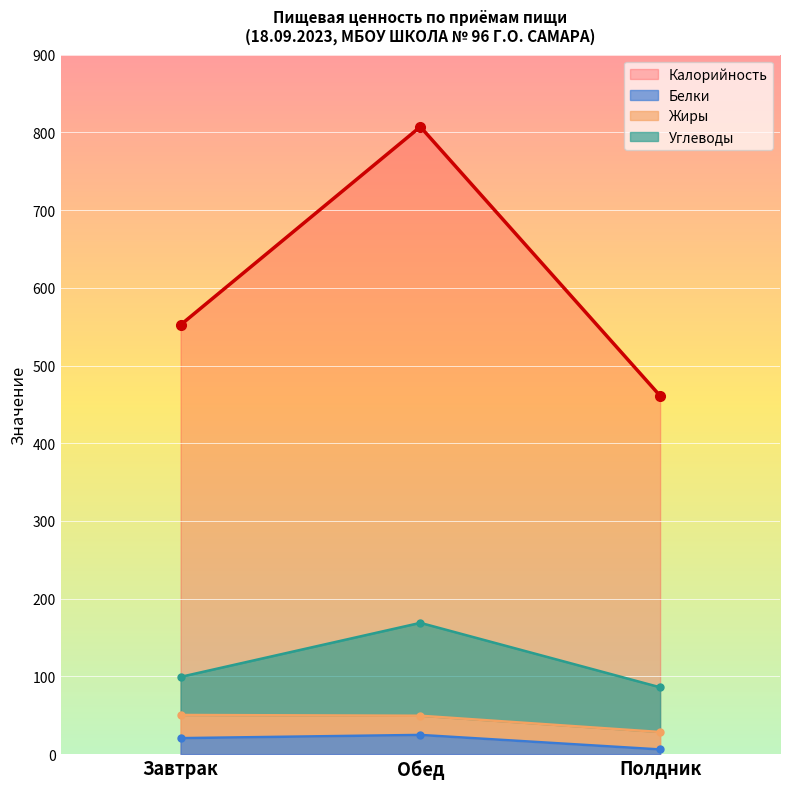

What is the difference between the highest and lowest values at Полдник?

454.9